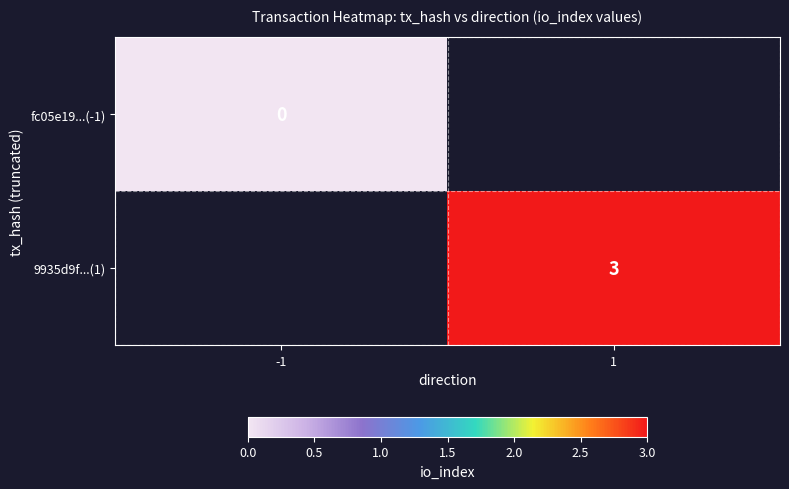

The value of 9935d9f...(1) at 1 is 3. True or false?

True